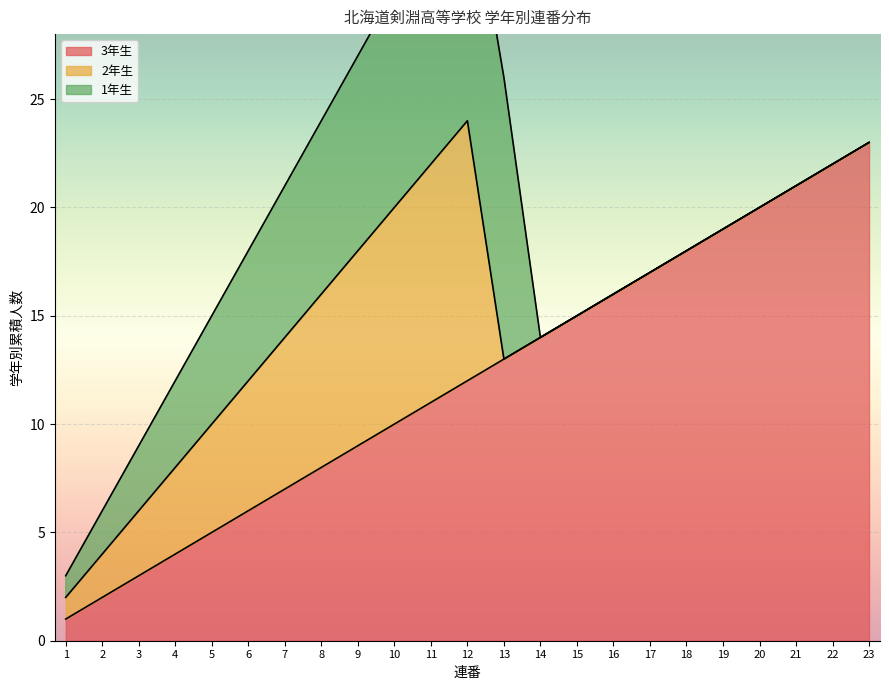

The value of 2年生 at 23 is 0. True or false?

True